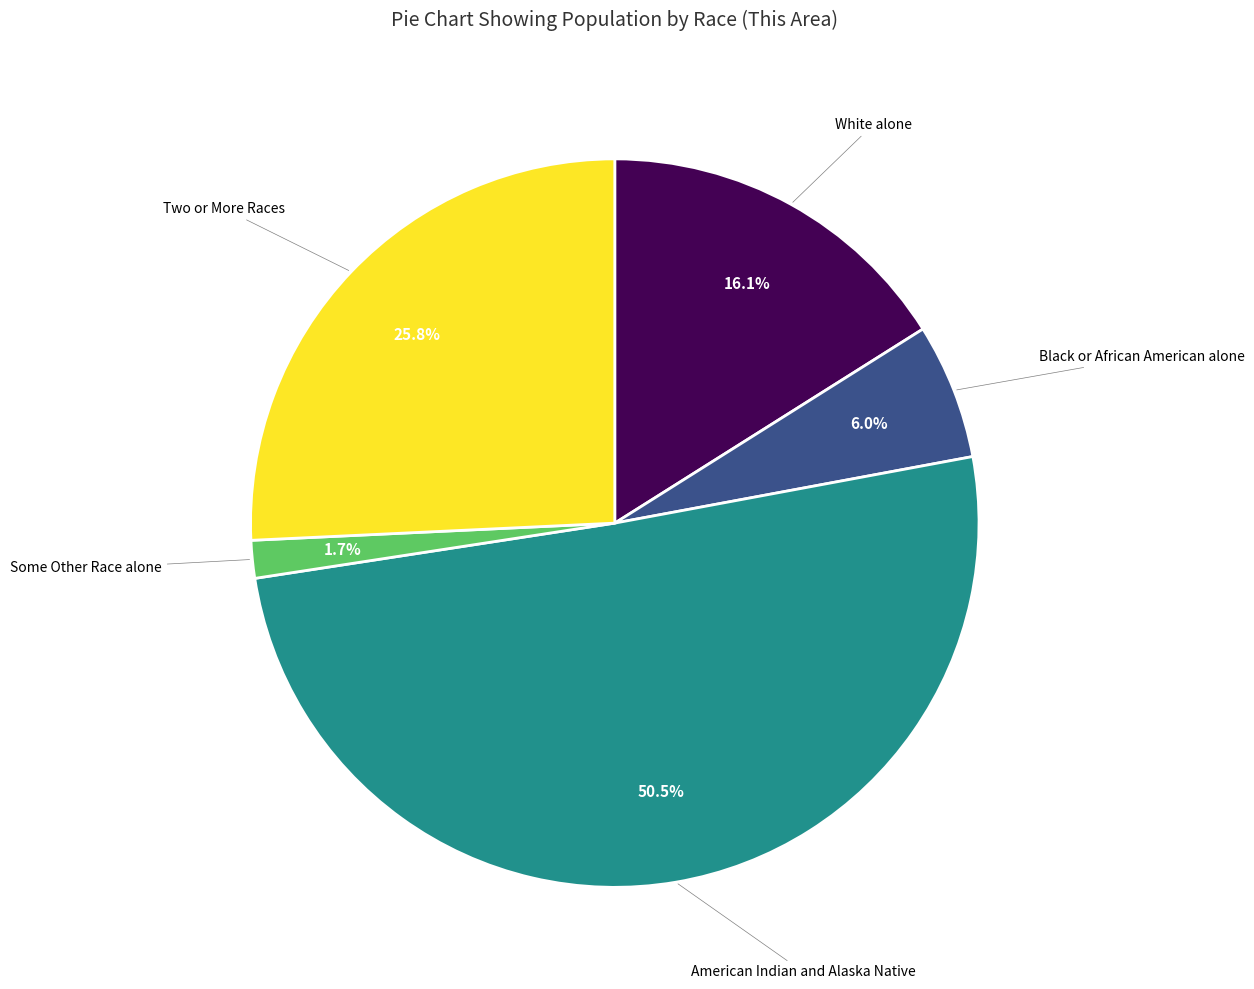

Does any single category account for the majority?

Yes